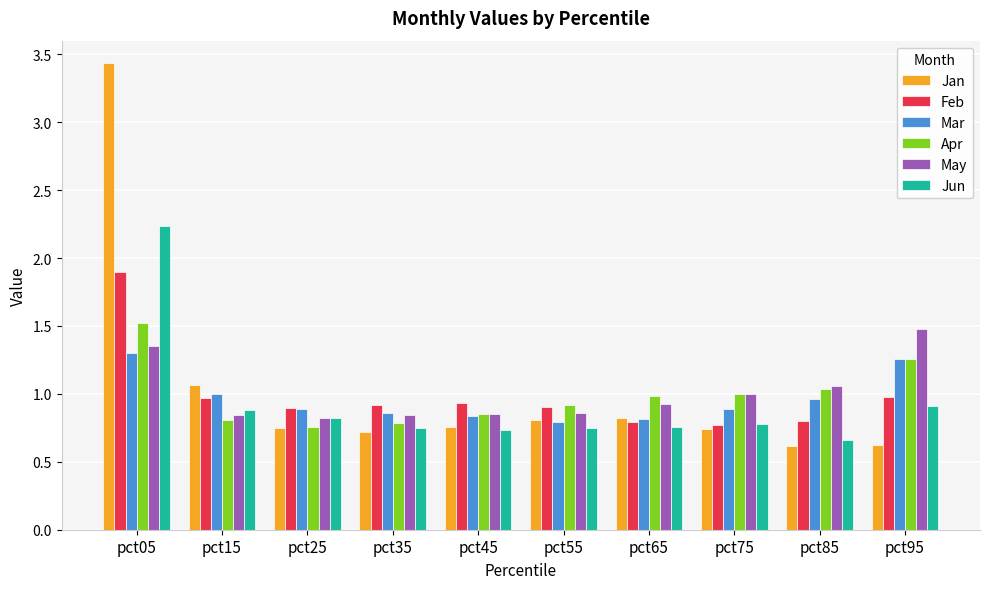

Which series has the widest spread of values?

Jan